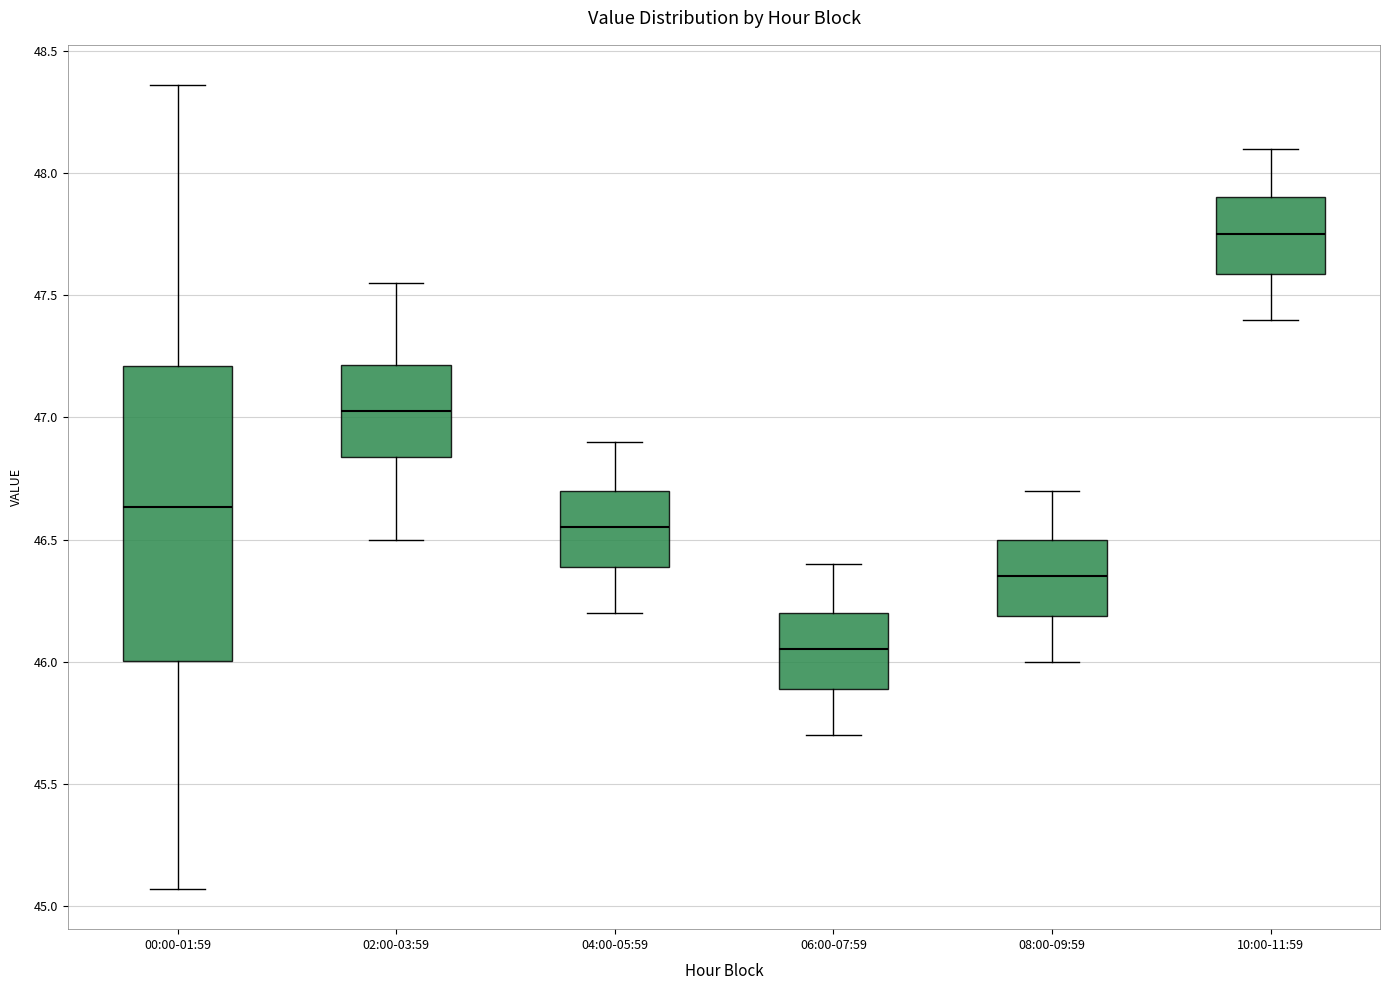

Where does the lower whisker of the box for 02:00-03:59 end on the y-axis? The values are not printed on the chart, so give them approximately, as read against the axis.

46.50